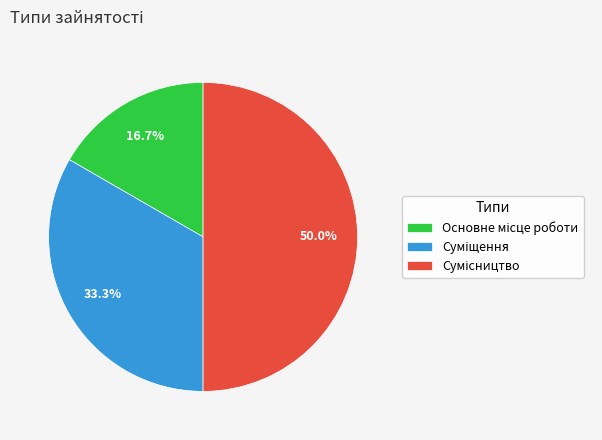

Count the number of slices in the pie.

3